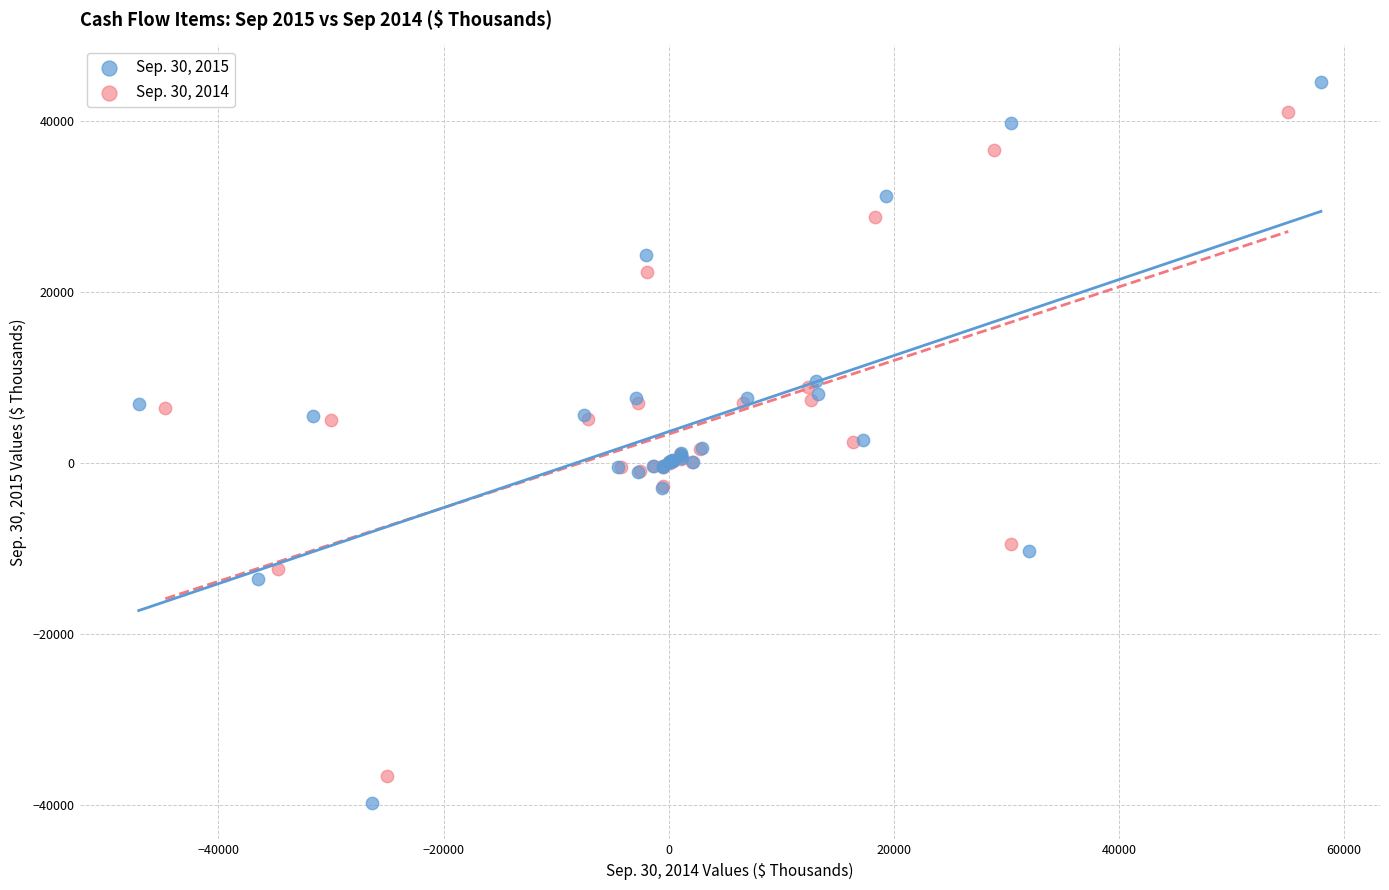

Which series has the widest spread of Y values?

Sep. 30, 2015